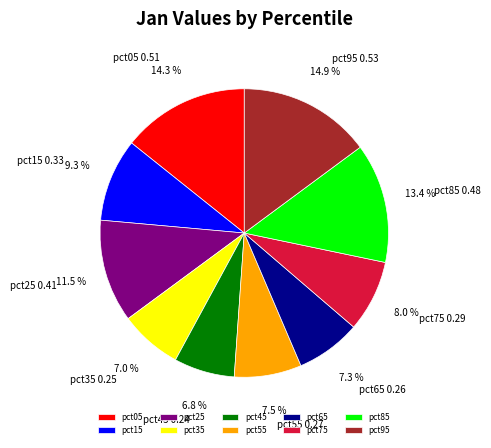

Does any single category account for the majority?

No